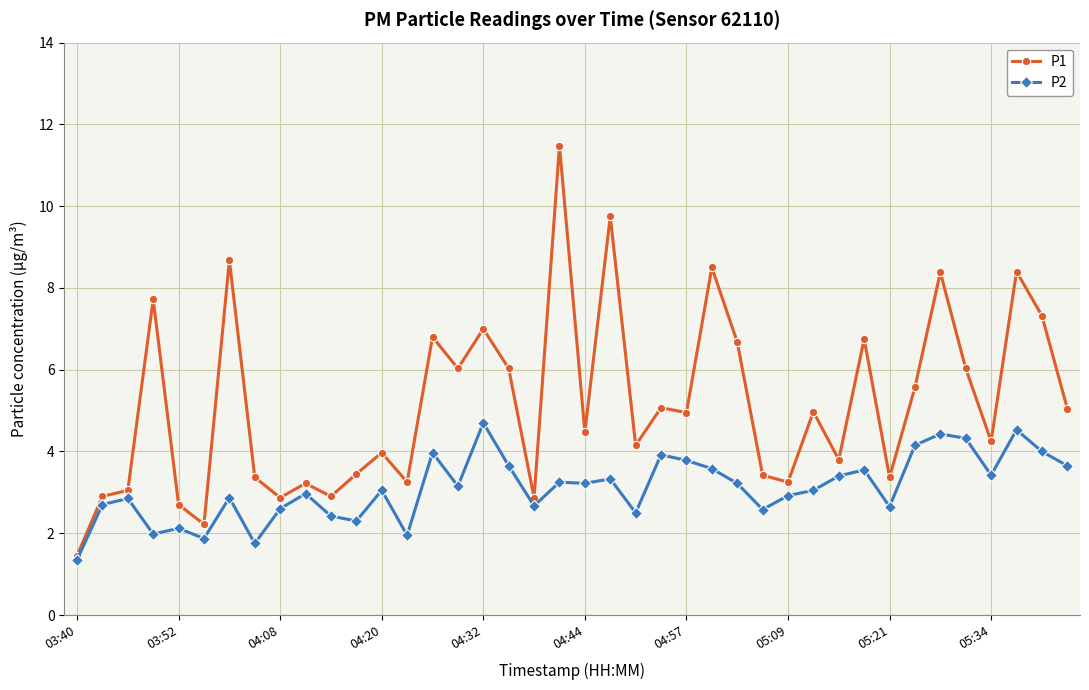

Rank the series by their average value, from lowest to highest.

P2, P1